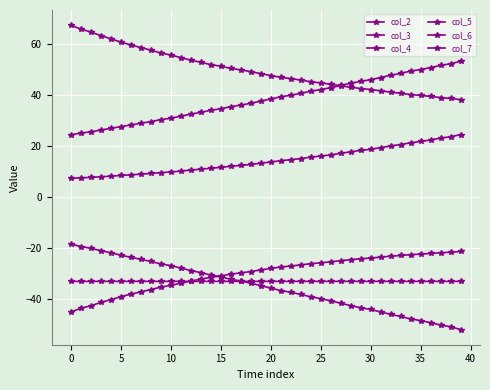

Count the number of data series in this chart.

6